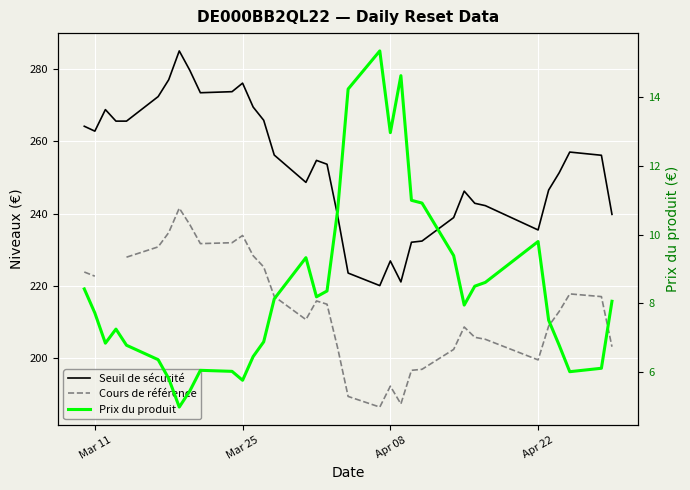

True or false: Cours de référence and Seuil de sécurité cross at least once.

False